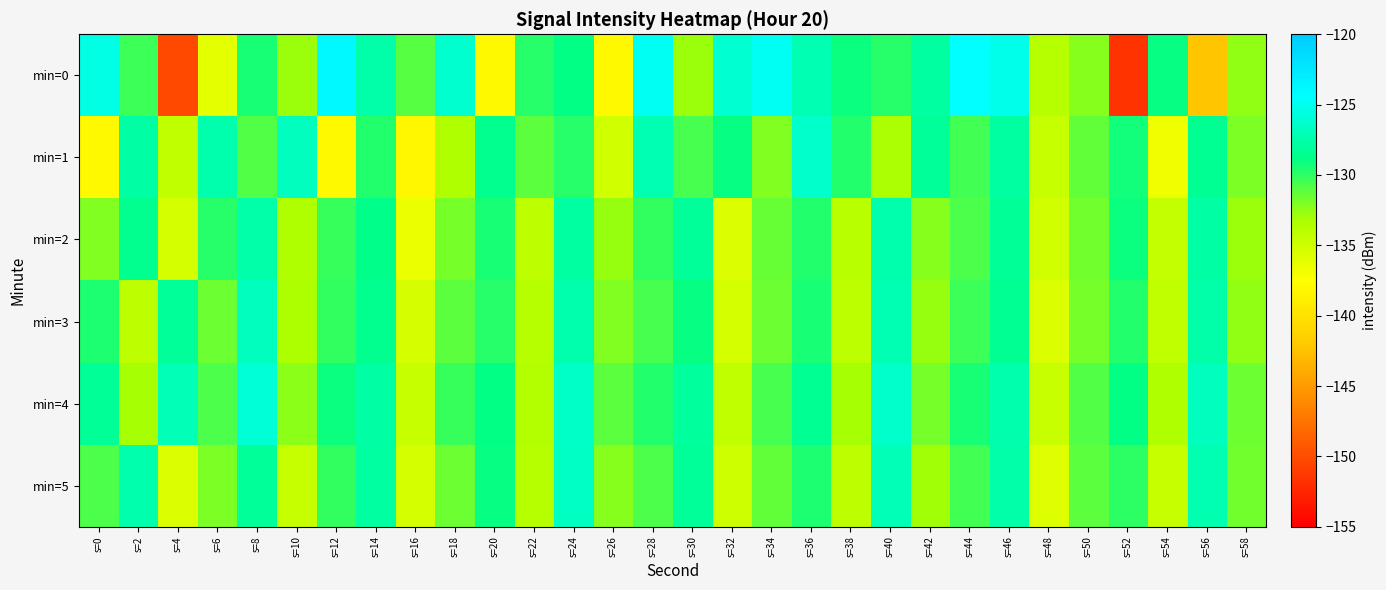

Reading right to left, extract all data points from this chart.

min=0: s=58=-132.5	s=56=-142.2	s=54=-128.9	s=52=-151.6	s=50=-132.3	s=48=-133.7	s=46=-125.1	s=44=-124.4	s=42=-127.9	s=40=-129.8	s=38=-129.1	s=36=-127.1	s=34=-124.9	s=32=-126.1	s=30=-132.7	s=28=-124.9	s=26=-138.0	s=24=-128.8	s=22=-129.8	s=20=-138.0	s=18=-126.2	s=16=-131.1	s=14=-127.5	s=12=-123.9	s=10=-132.8	s=8=-129.4	s=6=-136.1	s=4=-150.3	s=2=-130.4	s=0=-125.4
min=1: s=58=-131.9	s=56=-128.4	s=54=-136.7	s=52=-129.2	s=50=-131.3	s=48=-134.6	s=46=-127.8	s=44=-130.5	s=42=-128.1	s=40=-133.2	s=38=-129.7	s=36=-126.4	s=34=-132.1	s=32=-128.9	s=30=-130.6	s=28=-127.3	s=26=-135.1	s=24=-129.8	s=22=-131.2	s=20=-128.5	s=18=-133.4	s=16=-138.2	s=14=-129.7	s=12=-138.0	s=10=-126.8	s=8=-130.9	s=6=-127.4	s=4=-134.3	s=2=-127.7	s=0=-138.0
min=2: s=58=-132.8	s=56=-127.7	s=54=-134.4	s=52=-129.1	s=50=-131.7	s=48=-135.1	s=46=-128.3	s=44=-130.8	s=42=-132.3	s=40=-127.5	s=38=-133.9	s=36=-129.6	s=34=-131.4	s=32=-135.7	s=30=-128.2	s=28=-130.1	s=26=-132.6	s=24=-127.9	s=22=-134.1	s=20=-129.3	s=18=-131.8	s=16=-136.5	s=14=-128.7	s=12=-130.2	s=10=-133.4	s=8=-127.6	s=6=-129.8	s=4=-135.3	s=2=-128.5	s=0=-132.1
min=3: s=58=-132.5	s=56=-127.6	s=54=-134.3	s=52=-129.7	s=50=-131.8	s=48=-135.6	s=46=-128.4	s=44=-130.3	s=42=-132.7	s=40=-127.2	s=38=-134.0	s=36=-129.3	s=34=-131.5	s=32=-135.2	s=30=-128.9	s=28=-130.6	s=26=-132.1	s=24=-127.4	s=22=-133.7	s=20=-129.8	s=18=-131.1	s=16=-135.4	s=14=-128.6	s=12=-130.0	s=10=-133.3	s=8=-126.8	s=6=-131.6	s=4=-128.1	s=2=-134.2	s=0=-129.5
min=4: s=58=-131.6	s=56=-126.7	s=54=-133.4	s=52=-128.8	s=50=-130.9	s=48=-134.7	s=46=-127.5	s=44=-129.4	s=42=-131.8	s=40=-126.3	s=38=-133.1	s=36=-128.4	s=34=-130.6	s=32=-134.3	s=30=-128.0	s=28=-129.7	s=26=-131.2	s=24=-126.5	s=22=-133.6	s=20=-128.8	s=18=-130.2	s=16=-134.5	s=14=-127.7	s=12=-129.1	s=10=-132.4	s=8=-125.9	s=6=-130.7	s=4=-127.0	s=2=-133.1	s=0=-128.3
min=5: s=58=-131.7	s=56=-127.3	s=54=-134.6	s=52=-129.9	s=50=-131.1	s=48=-135.8	s=46=-127.6	s=44=-130.4	s=42=-132.9	s=40=-127.1	s=38=-134.2	s=36=-129.5	s=34=-131.3	s=32=-135.0	s=30=-128.1	s=28=-130.8	s=26=-132.3	s=24=-126.6	s=22=-133.8	s=20=-129.0	s=18=-131.6	s=16=-135.3	s=14=-127.8	s=12=-130.1	s=10=-134.5	s=8=-128.2	s=6=-131.9	s=4=-135.6	s=2=-127.4	s=0=-130.7